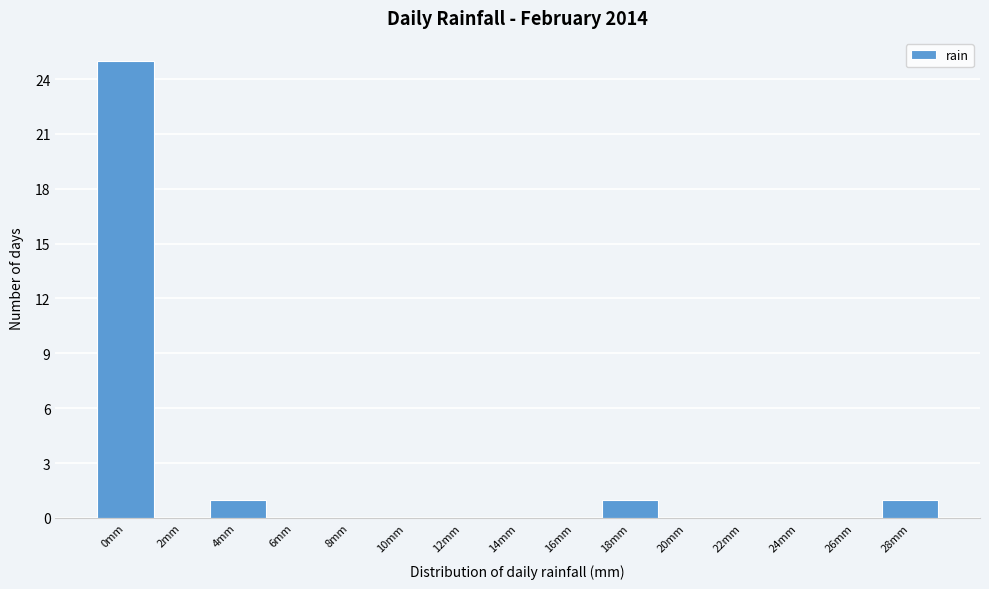

Reading left to right, list all the values displayed in this chart.

0mm=25	2mm=0	4mm=1	6mm=0	8mm=0	10mm=0	12mm=0	14mm=0	16mm=0	18mm=1	20mm=0	22mm=0	24mm=0	26mm=0	28mm=1